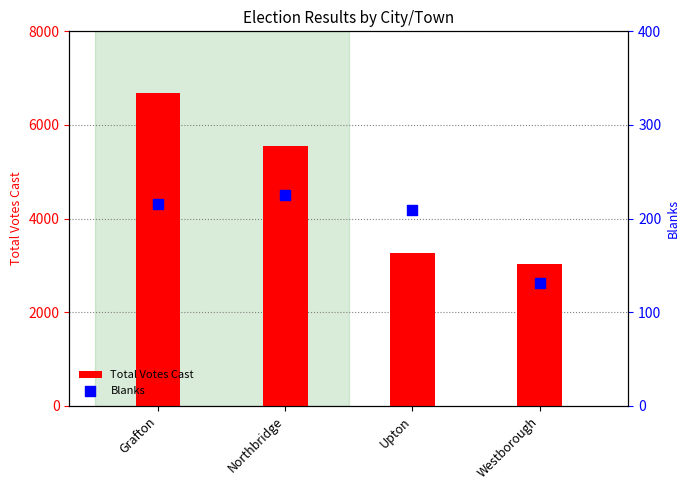

What are all the series names shown in the legend?

Total Votes Cast, Blanks